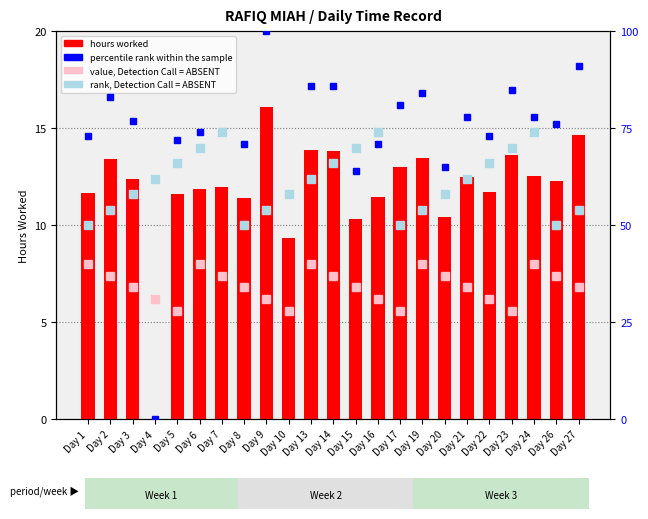

How many values in the percentile rank within the sample series exceed 76?

11